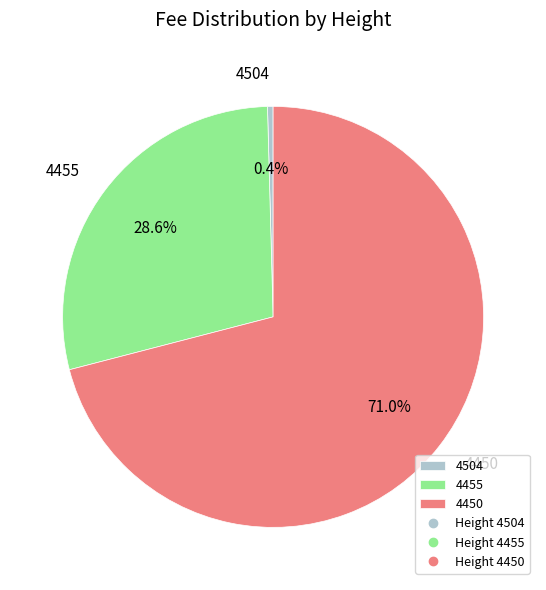

How many segments does this pie chart have?

3